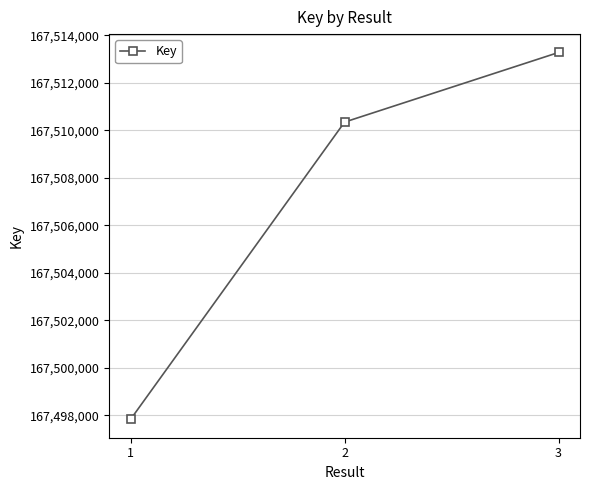

Rank the categories by value from lowest to highest.

1, 2, 3